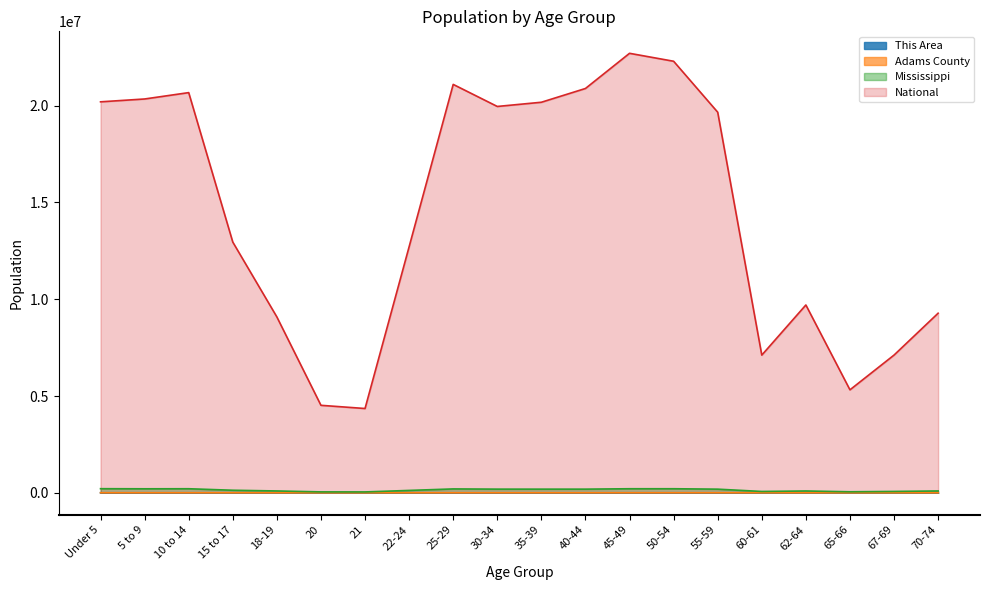

Reading left to right, extract all data points from this chart.

This Area: Under 5=400	5 to 9=364	10 to 14=399	15 to 17=272	18-19=166	20=80	21=94	22-24=313	25-29=620	30-34=671	35-39=689	40-44=635	45-49=620	50-54=693	55-59=542	60-61=183	62-64=209	65-66=118	67-69=156	70-74=280
Adams County: Under 5=2003	5 to 9=1900	10 to 14=1975	15 to 17=1317	18-19=776	20=351	21=367	22-24=1152	25-29=2010	30-34=1947	35-39=1915	40-44=1944	45-49=2397	50-54=2693	55-59=2486	60-61=880	62-64=1068	65-66=597	67-69=847	70-74=1238
Mississippi: Under 5=210956	5 to 9=205672	10 to 14=208248	15 to 17=130679	18-19=93940	20=45798	21=43475	22-24=121621	25-29=199082	30-34=188171	35-39=187368	40-44=187579	45-49=208369	50-54=208607	55-59=186569	60-61=67854	62-64=92902	65-66=51319	67-69=69204	70-74=93946
National: Under 5=20201362	5 to 9=20348657	10 to 14=20677194	15 to 17=12954254	18-19=9086089	20=4519129	21=4354294	22-24=12712576	25-29=21101849	30-34=19962099	35-39=20179642	40-44=20890964	45-49=22708591	50-54=22298125	55-59=19664805	60-61=7113727	62-64=9704197	65-66=5319902	67-69=7115361	70-74=9278166